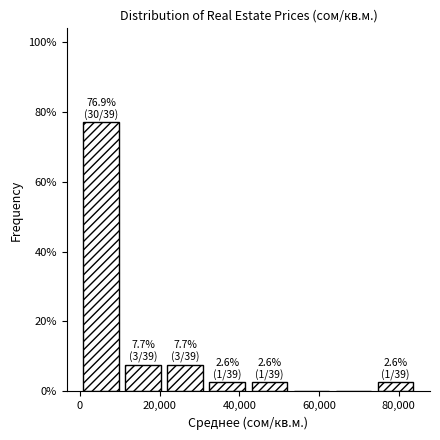

Over which range of the x-axis is the bar tallest?

0 to 10000